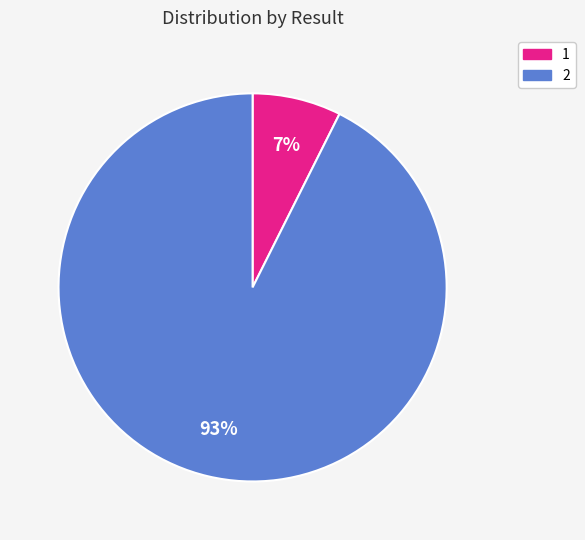

Does any single category account for the majority?

Yes